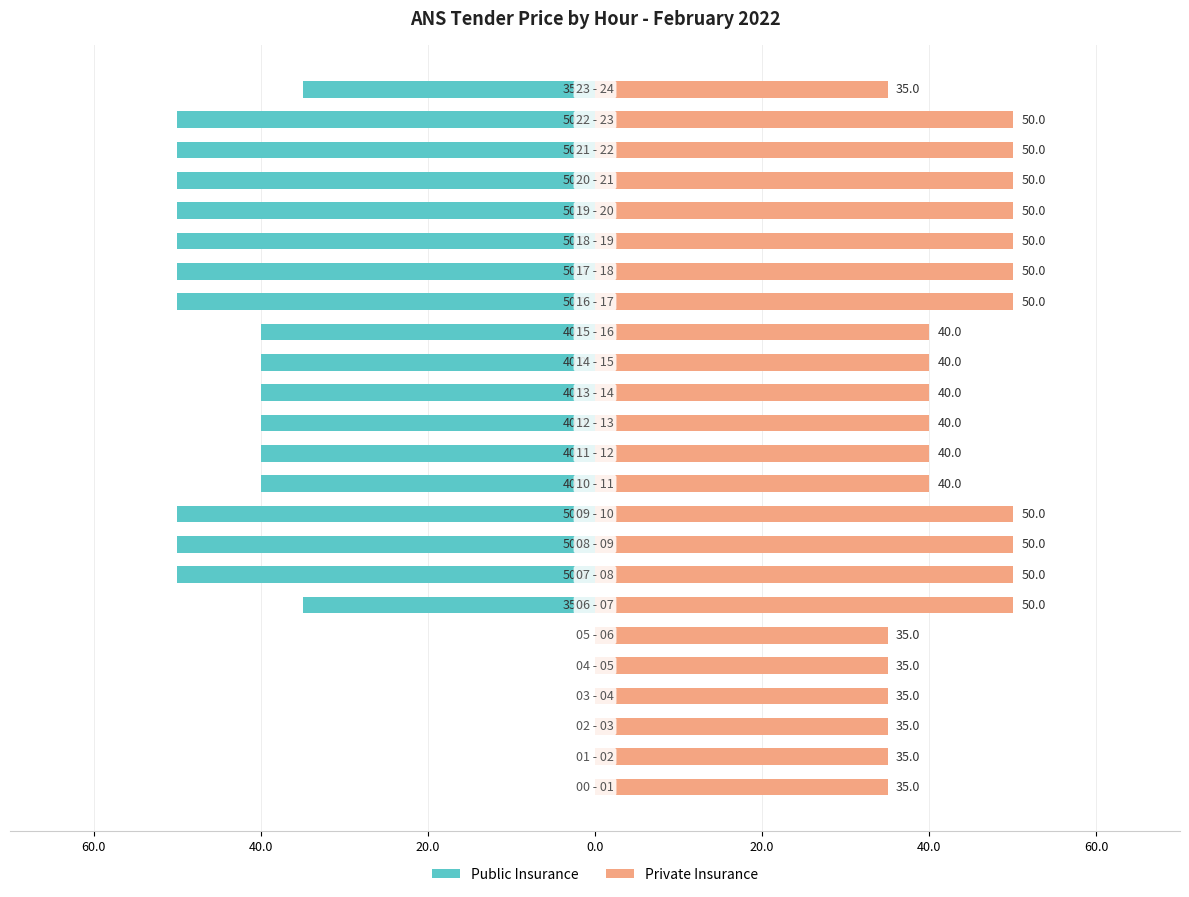

Rank the series at 11 from highest to lowest value.

Private Insurance, Public Insurance